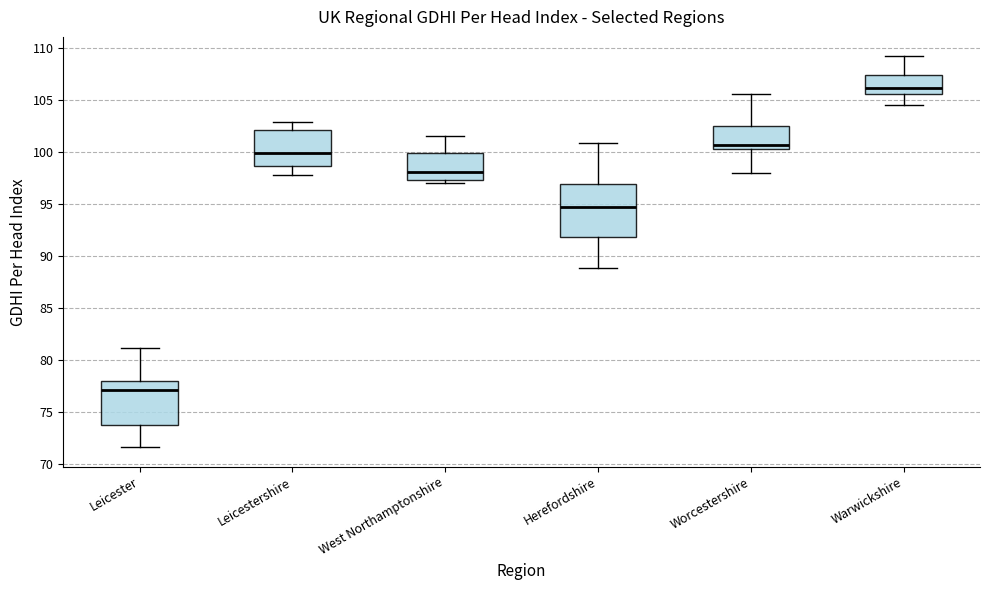

Where is the upper edge of the box for West Northamptonshire on the y-axis? The values are not printed on the chart, so give them approximately, as read against the axis.

100.0